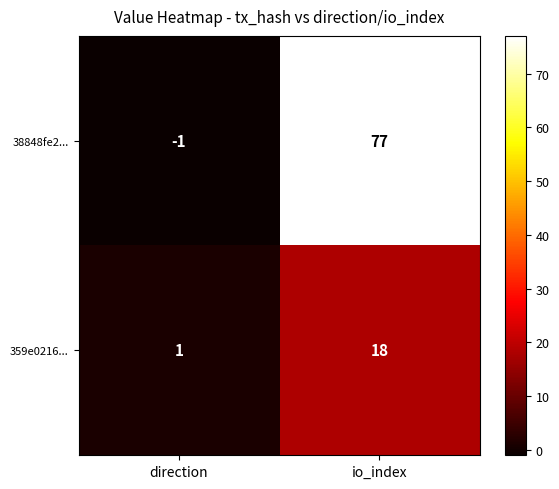

What is the sum of all 38848fe2... values?

76